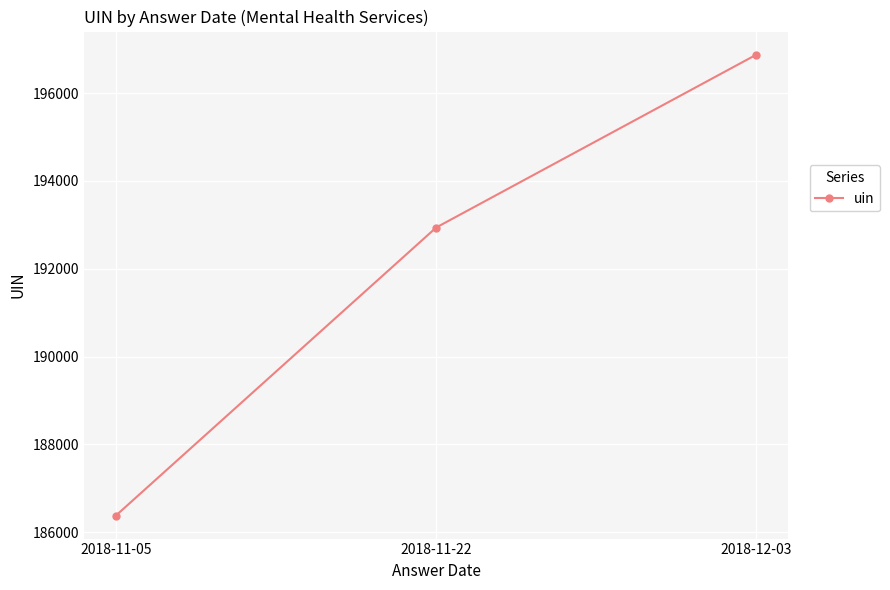

What is the ratio of the value at 2018-12-03 to the value at 2018-11-05?

1.1